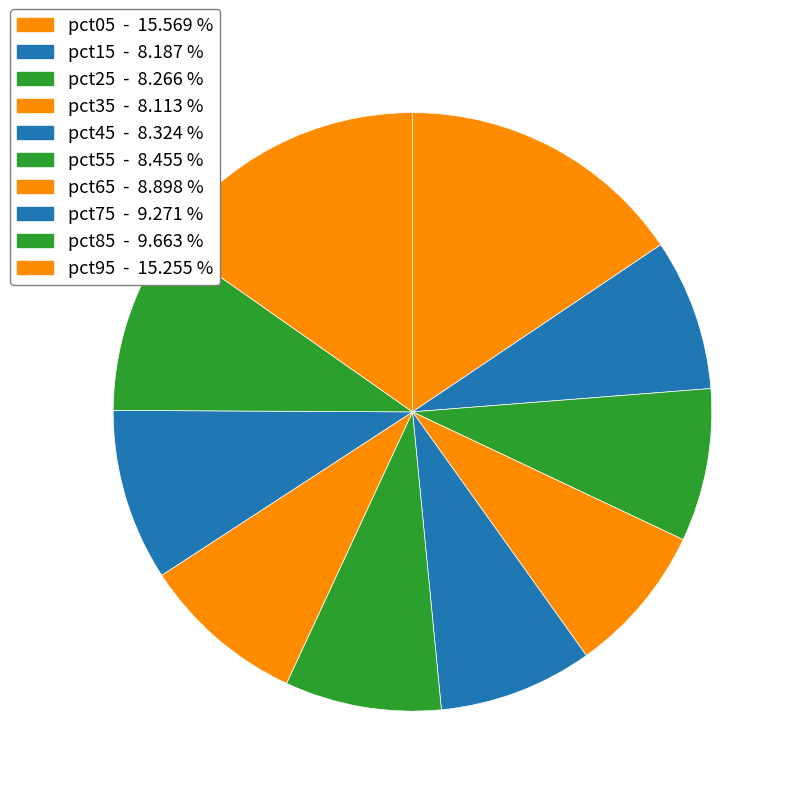

Is there any slice that represents more than half of the pie?

No